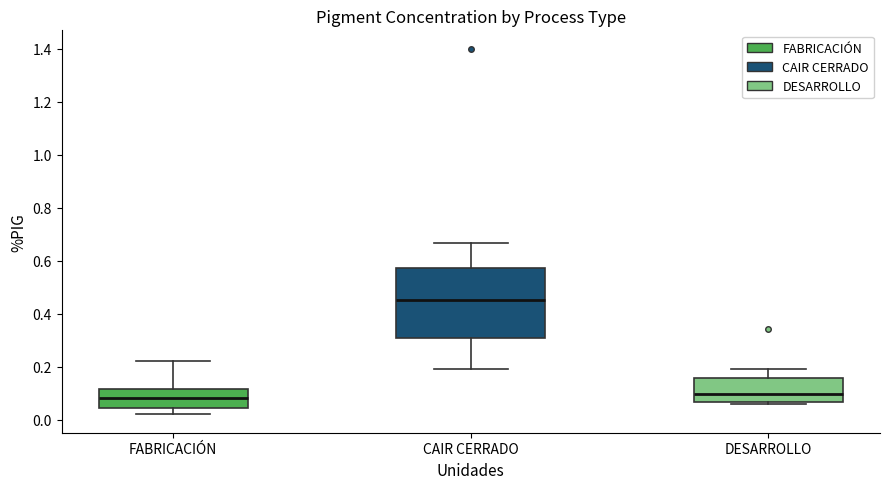

Comparing the boxes themselves (not the whiskers), which one is the tallest?

CAIR CERRADO